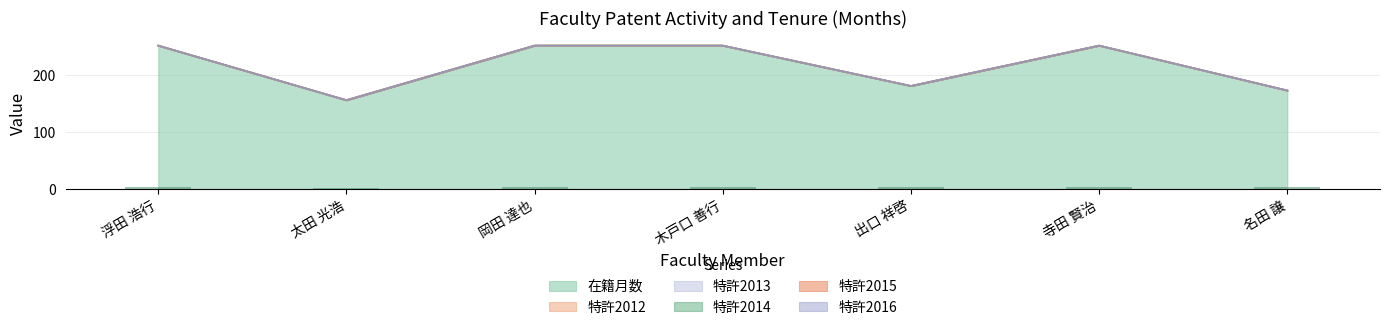

Rank the series by their maximum value, from highest to lowest.

在籍月数, 特許2012, 特許2013, 特許2014, 特許2015, 特許2016